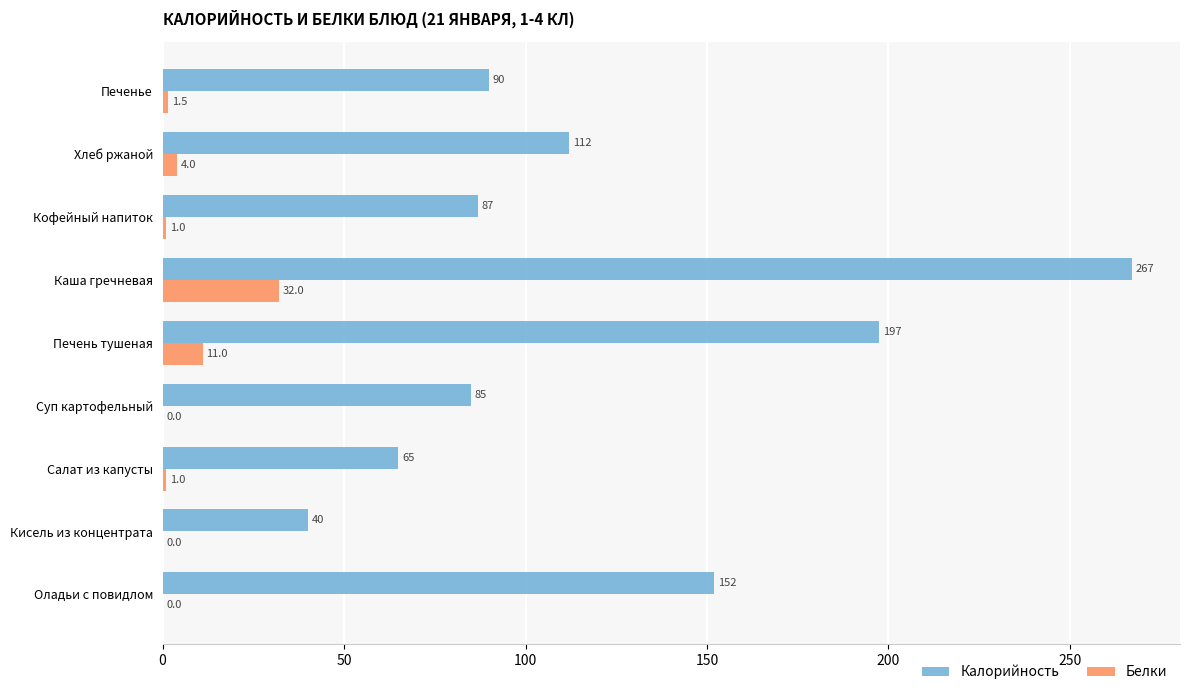

The Белки series shows 11.0 at Печень тушеная. True or false?

True